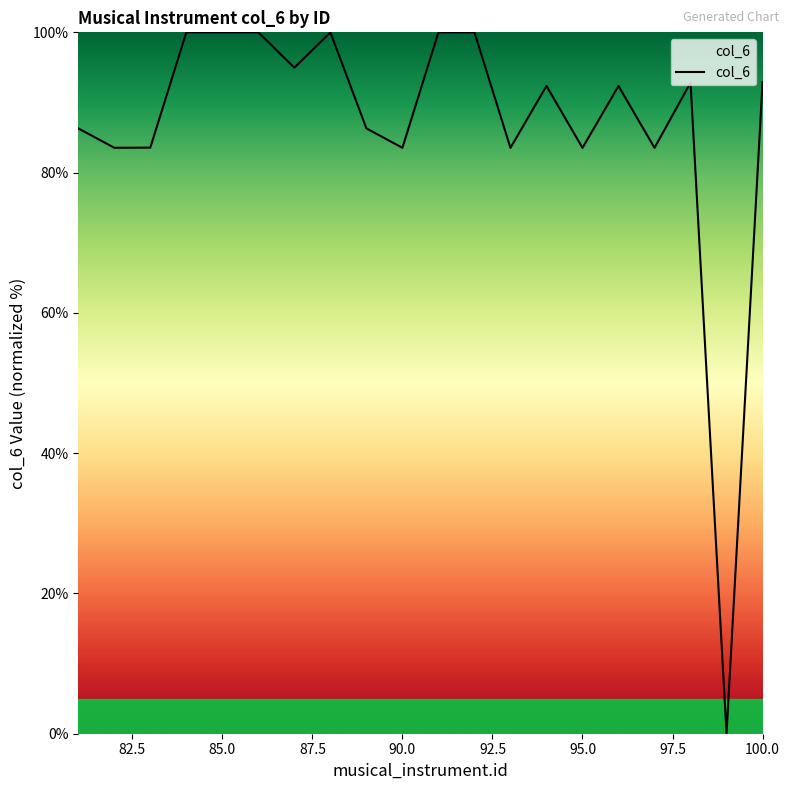

What is the difference between the maximum and minimum values?

100.0